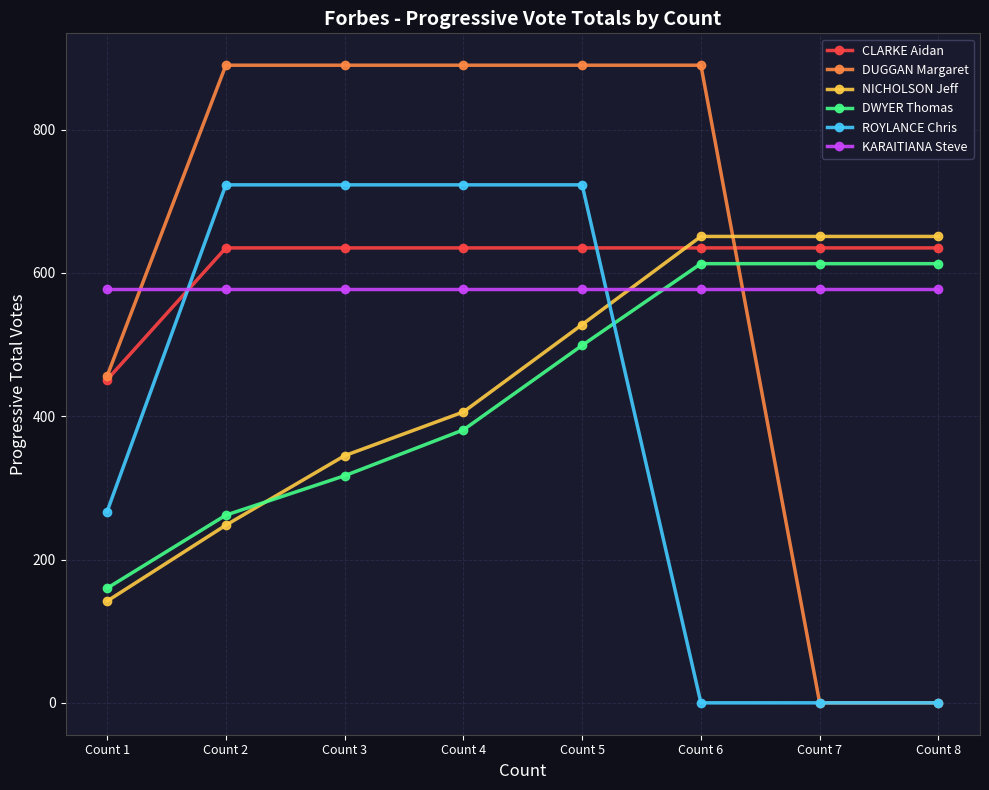

Does the chart display data point markers on the line(s)?

Yes